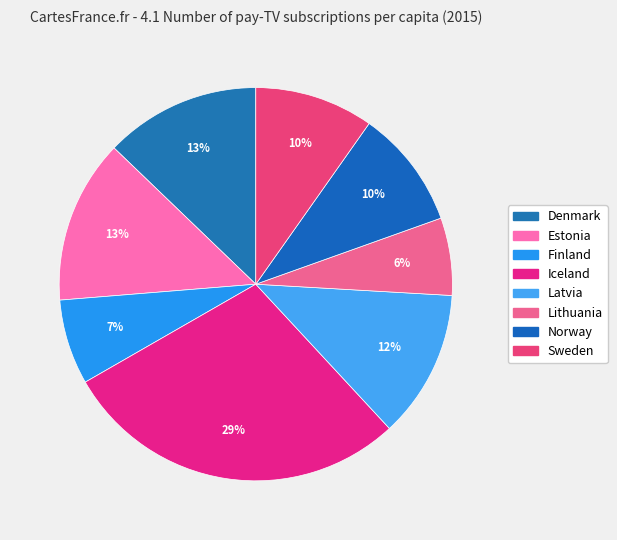

Is it true that Norway is 22% of the pie?

False